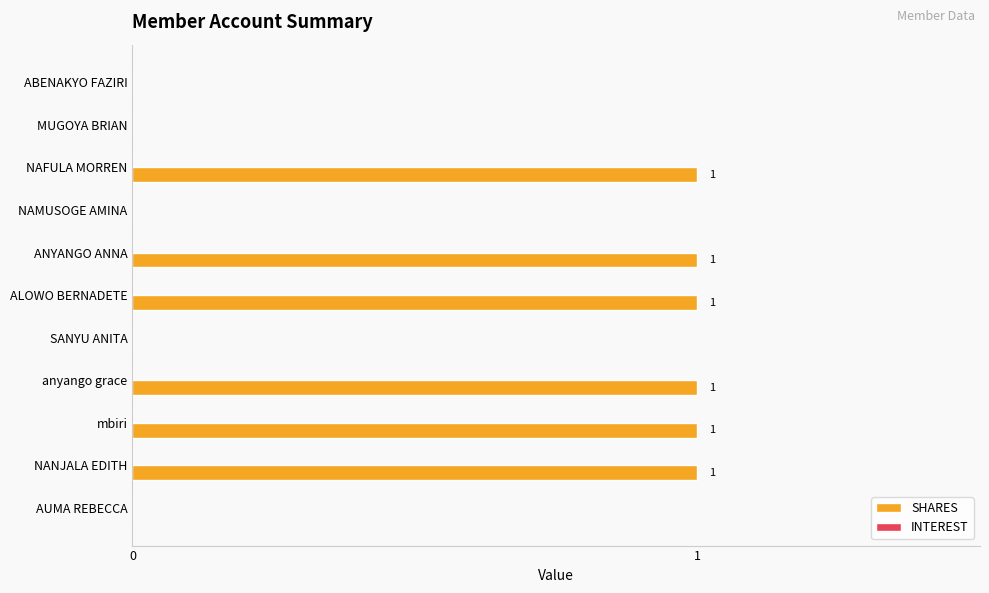

How many values are between 0 and 1?

11